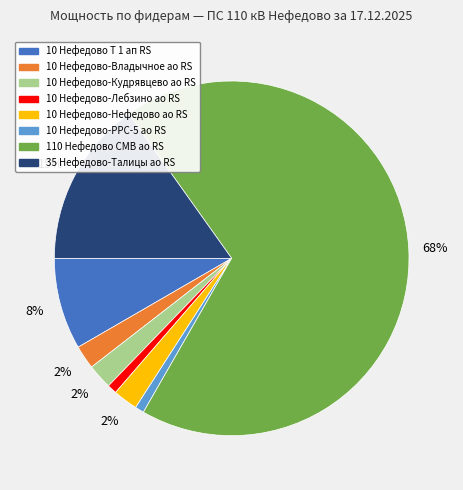

Which slice is the largest?

110 Нефедово СМВ ао RS